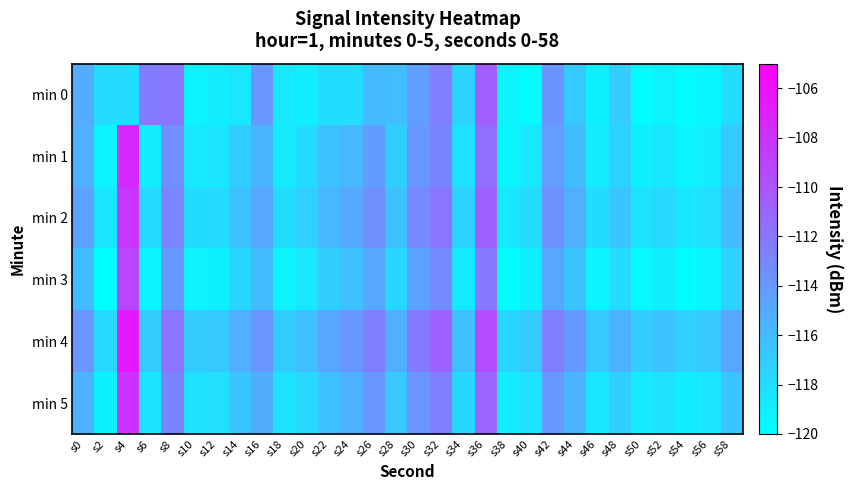

Between s2 and s0, which is larger?

s0